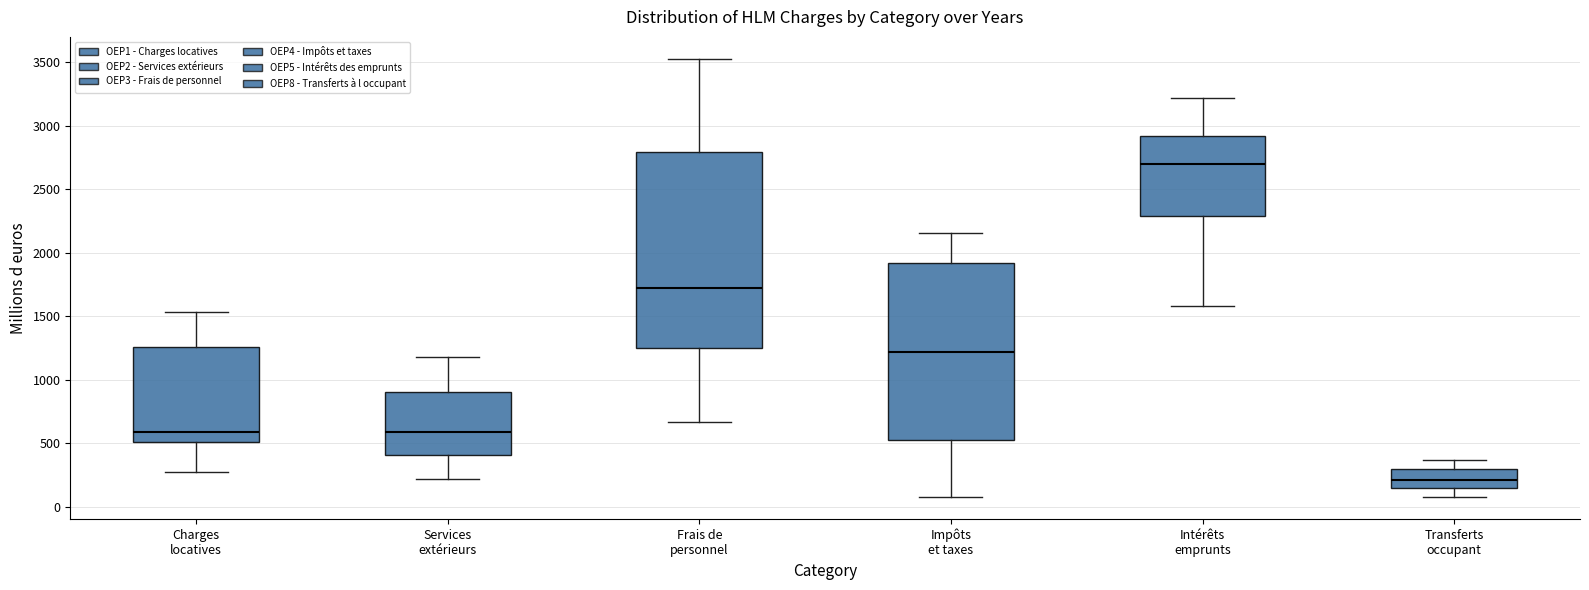

Which box is the tallest, from its lower edge to its upper edge?

Frais de personnel